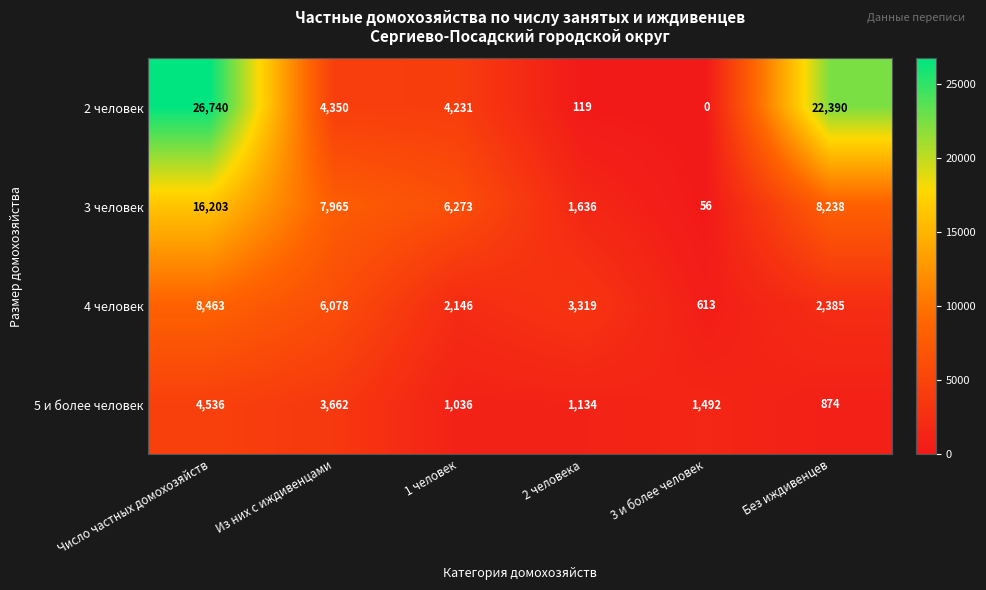

Which series changed the most between Из них с иждивенцами and 1 человек?

4 человек